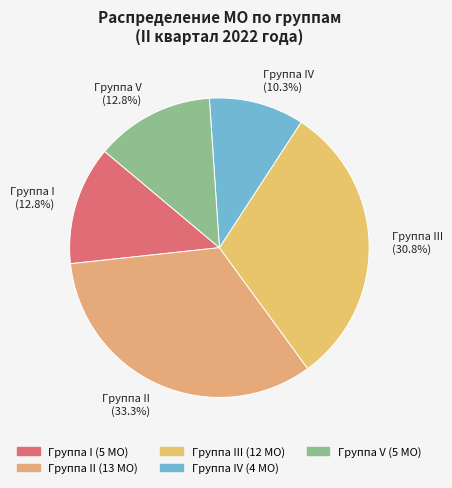

What is the largest slice in the pie chart?

Группа II